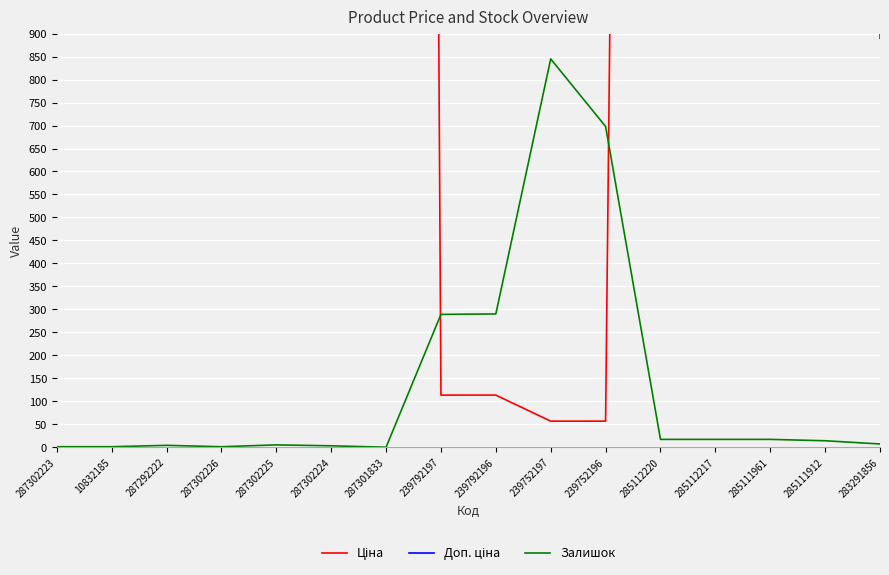

Which series changed the most between 10832185 and 285112217?

Ціна